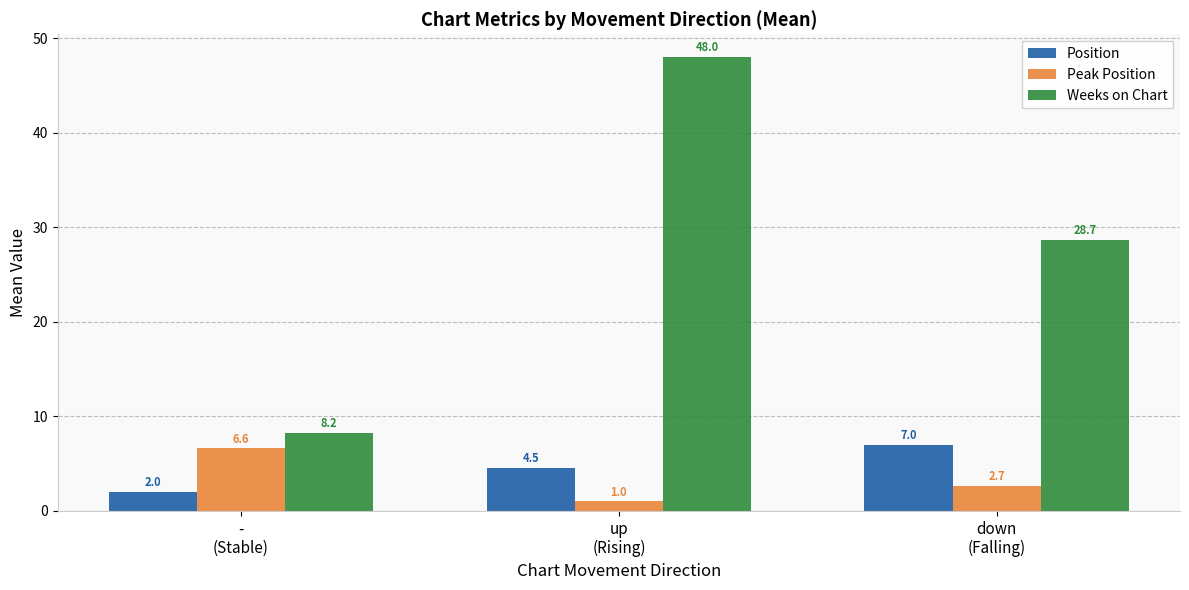

How many series are shown in this chart?

3